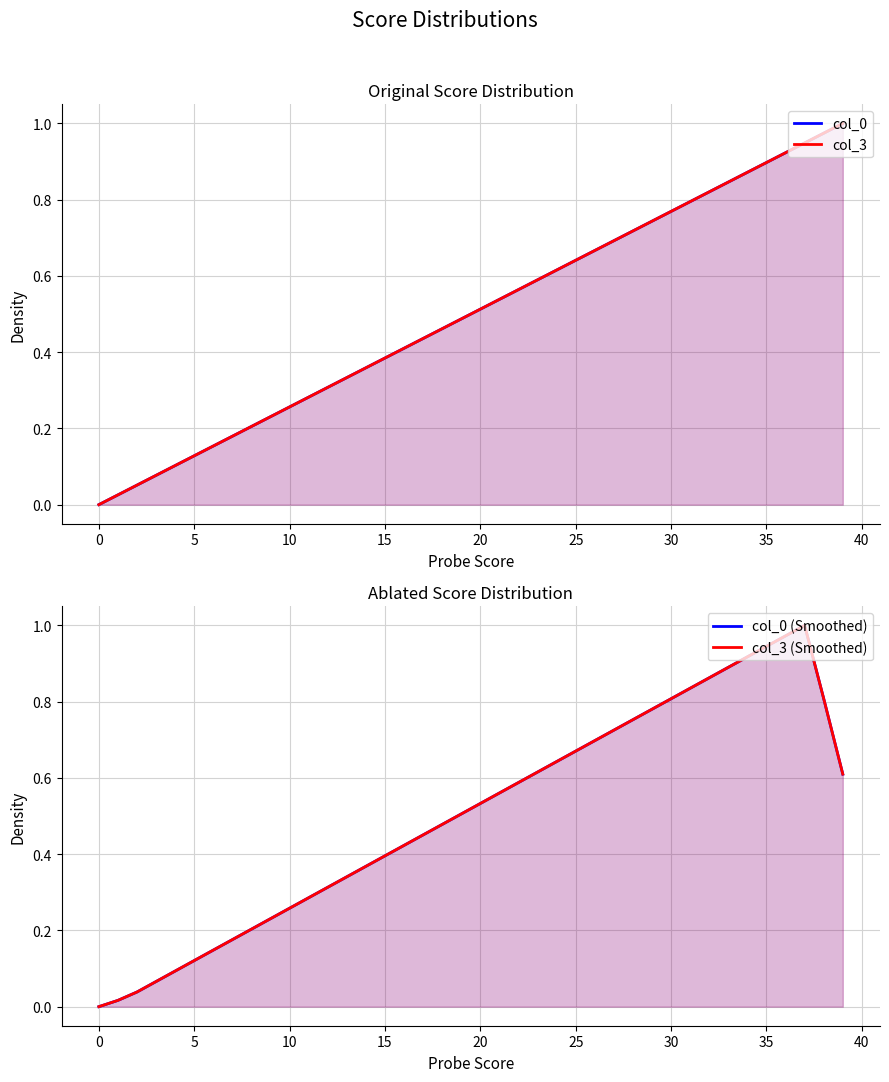

What is the difference between the second highest and second lowest values in the col_3 series?

0.9